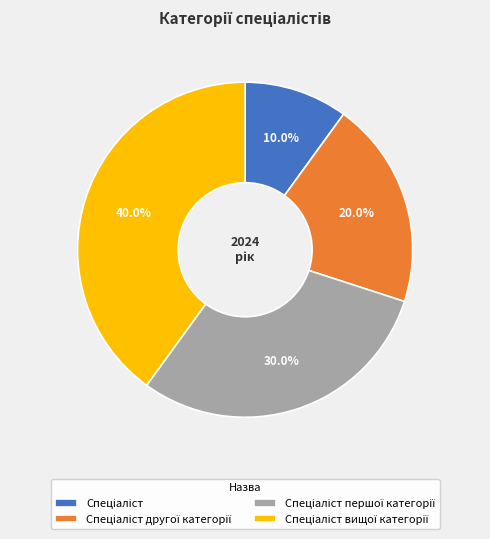

How many slices are in this pie chart?

4